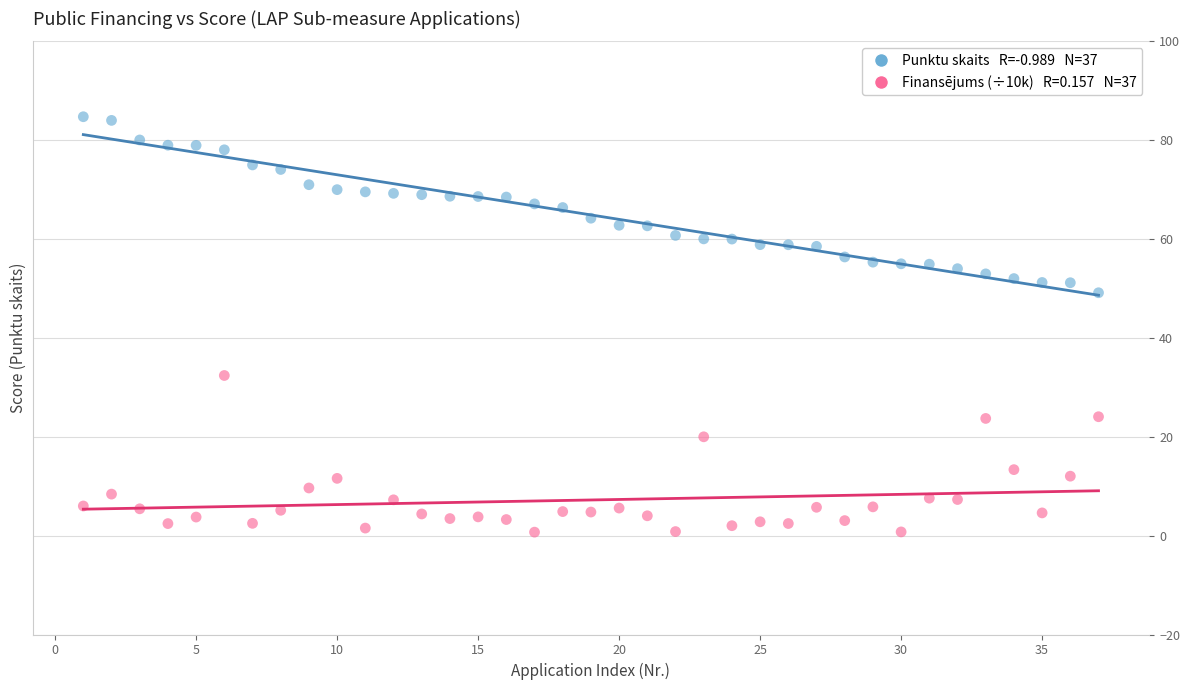

Across all series, what Y value is closest to 42?

49.1